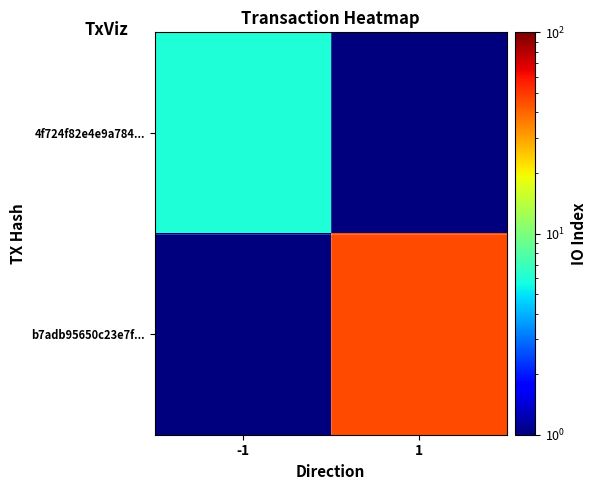

Count the number of categories in the chart.

2